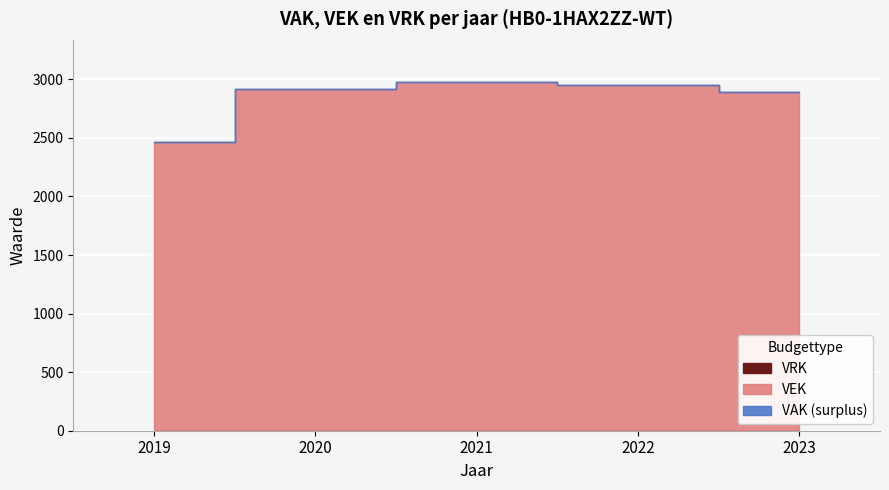

Count the number of data series in this chart.

3